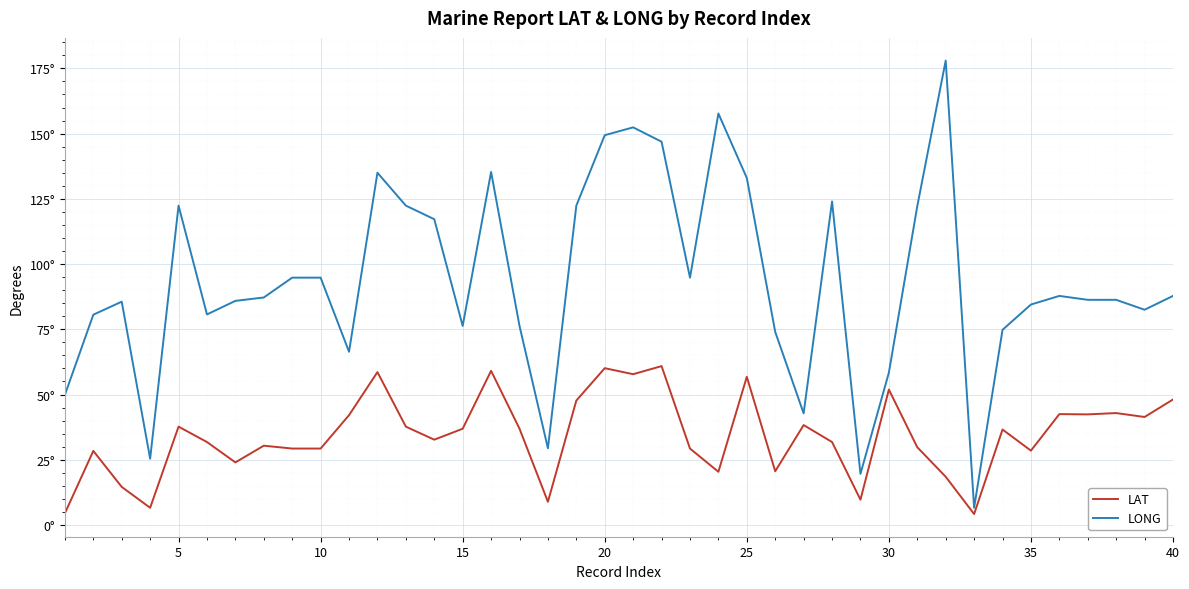

What are all the series names shown in the legend?

LAT, LONG